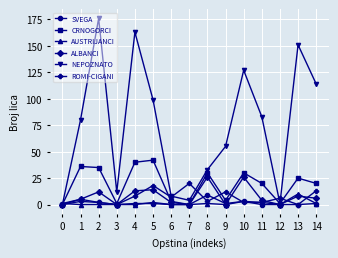

The ROMI-CIGANI series shows 20 at 9. True or false?

False